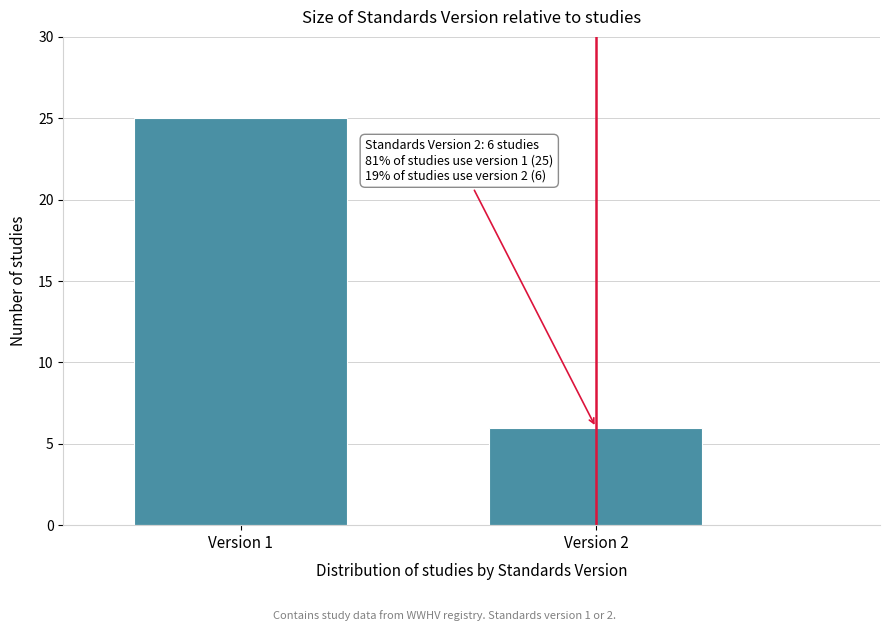

Reading left to right, transcribe all the data shown in this chart.

25	6